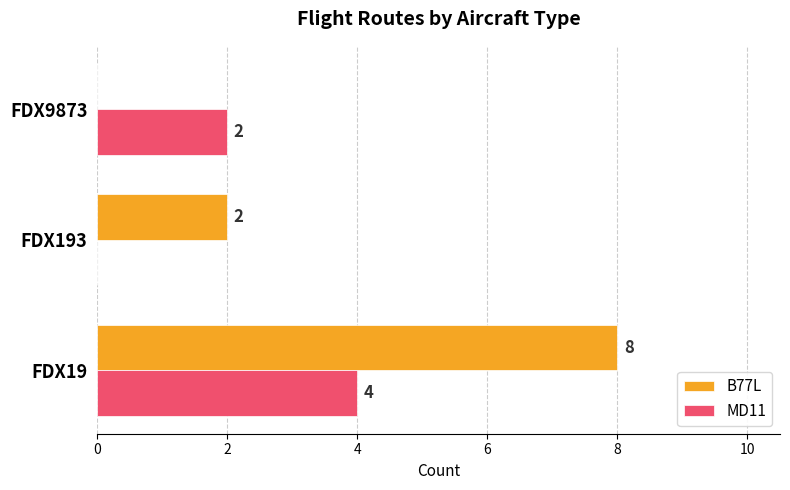

The value of B77L at FDX9873 is -5. True or false?

False